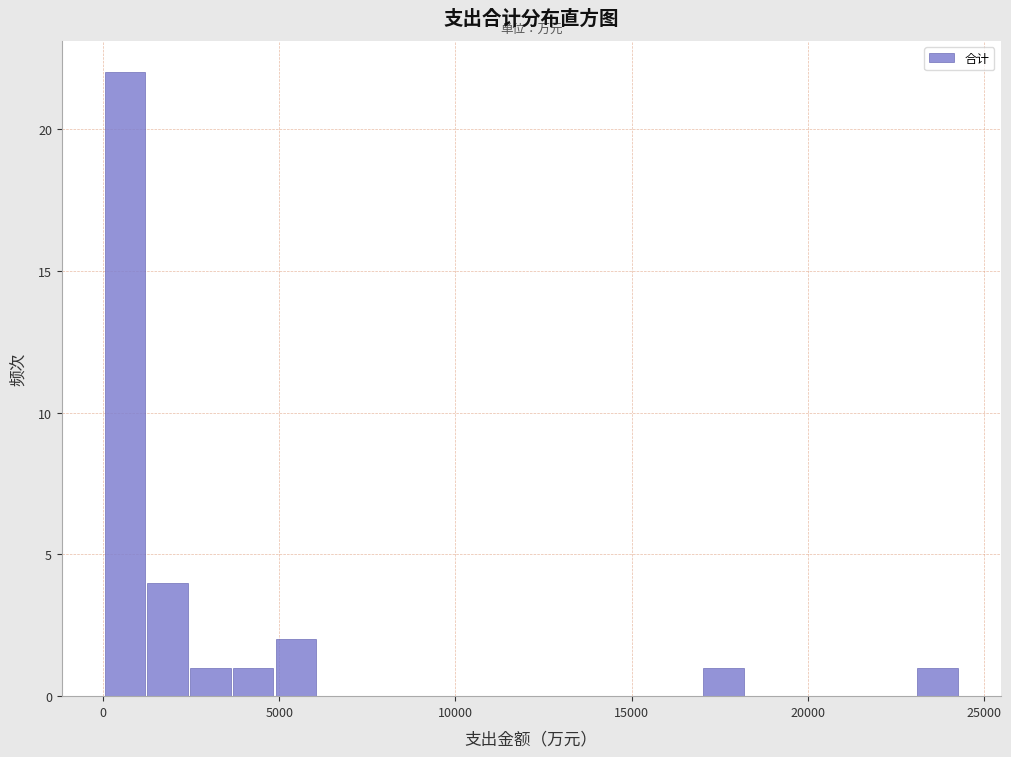

Read against the x-axis, roughly where is the centre of the tallest bar?

500